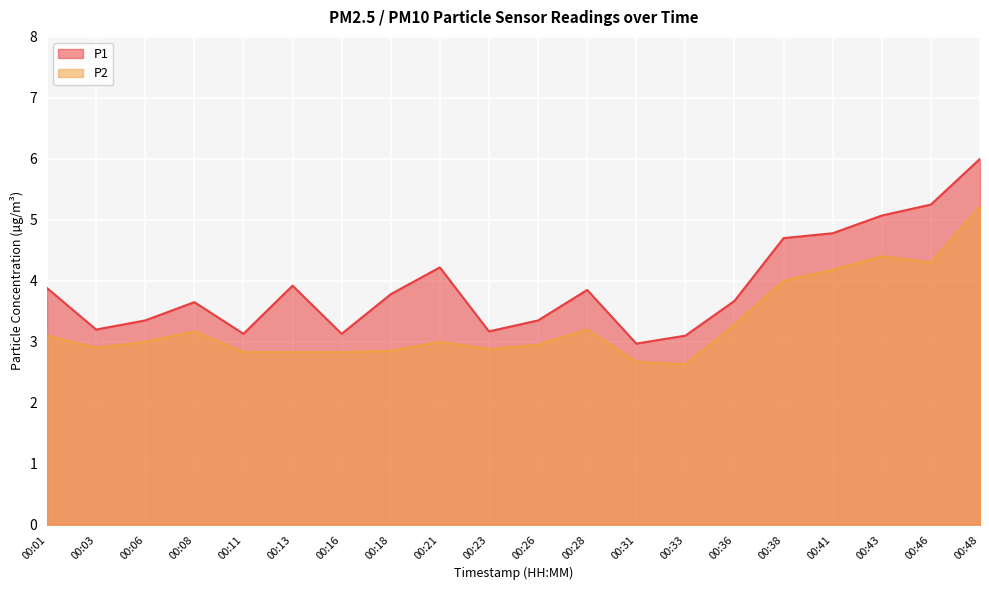

Which has a higher value, 00:36 or 00:31?

00:36